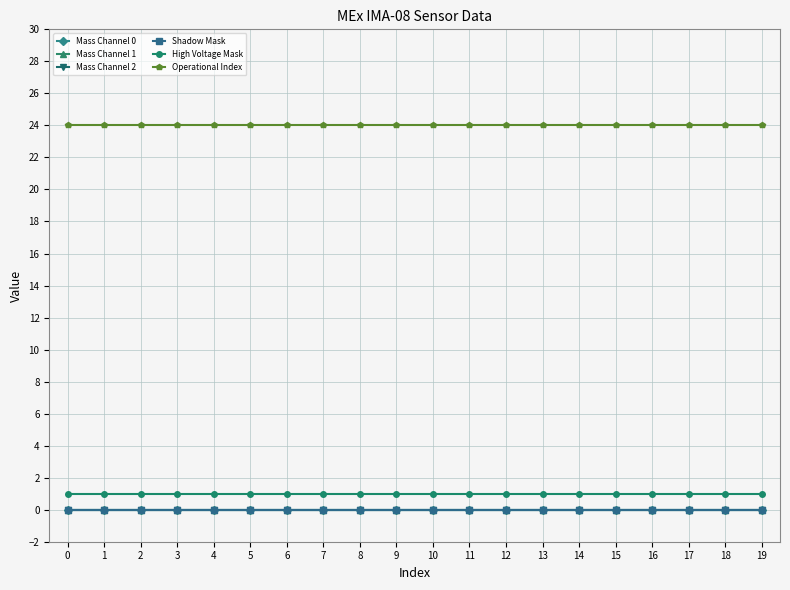

What is the sum of all Operational Index values?

480